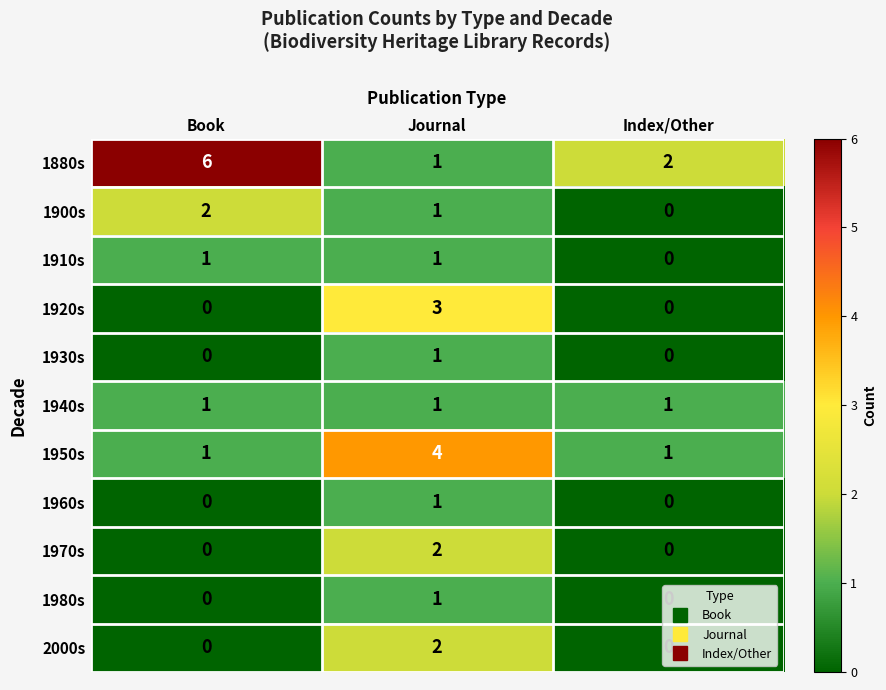

What is the spread (max minus min) of values at Journal?

3